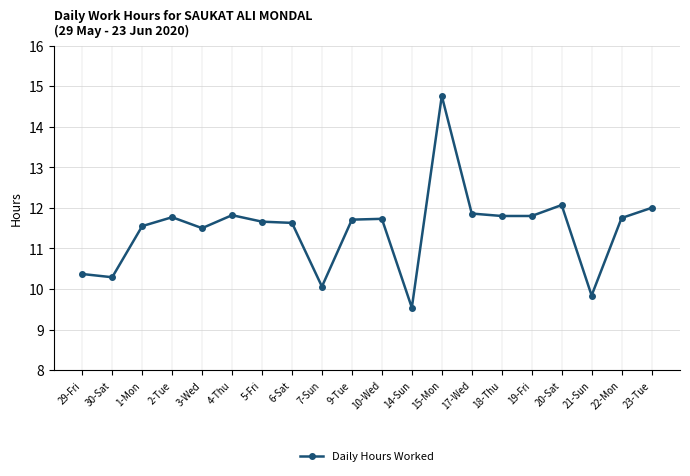

What is the change in value from 1-Mon to 2-Tue?

+0.2